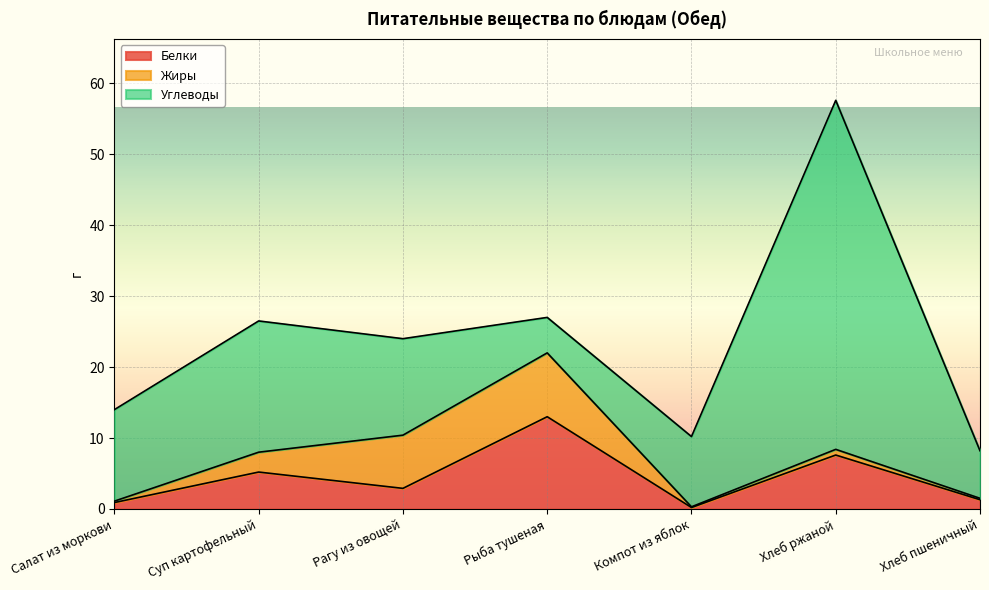

Is it true that Белки equals 13.0 at Рыба тушеная?

True